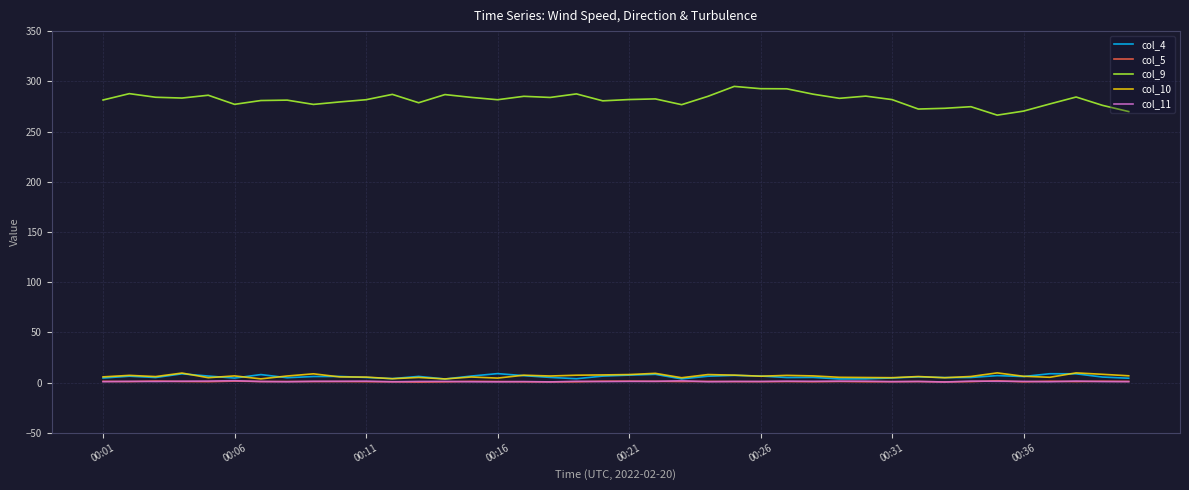

What is the difference between the maximum and minimum values in the col_10 series?

6.0